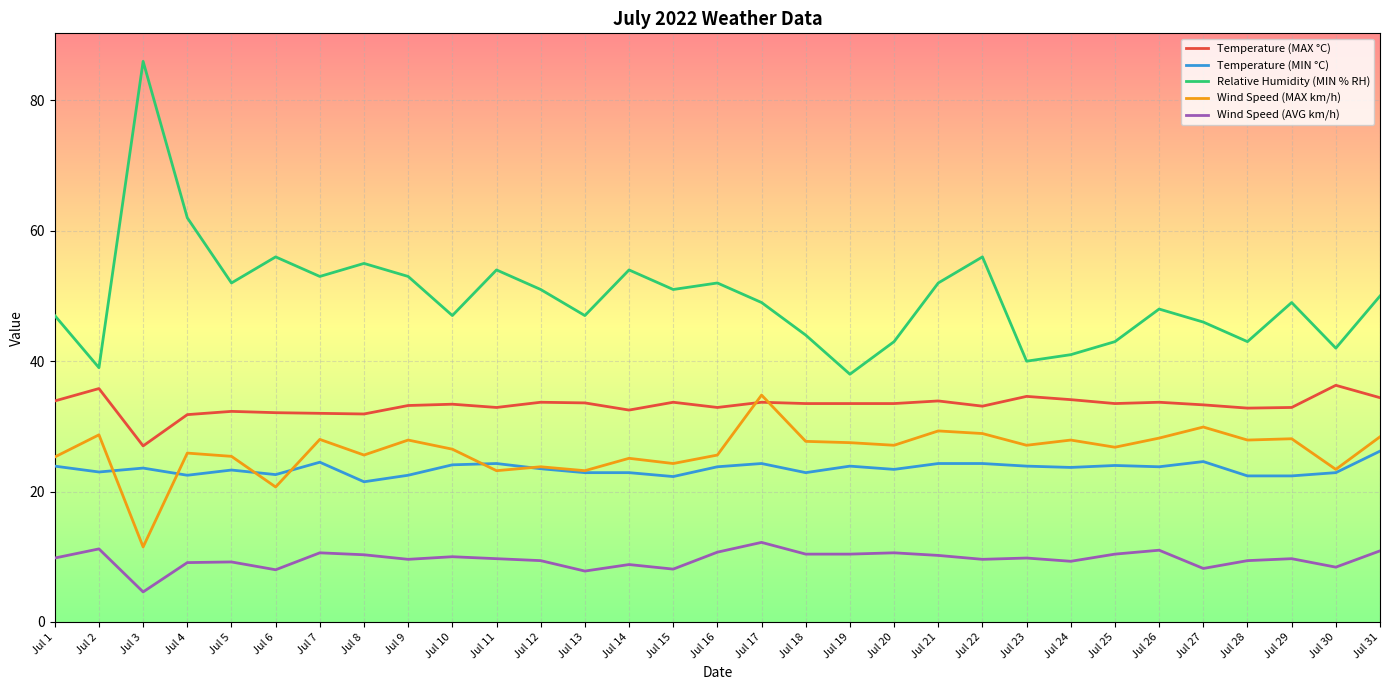

What is the difference between the highest and lowest values at Jul 2?

27.8